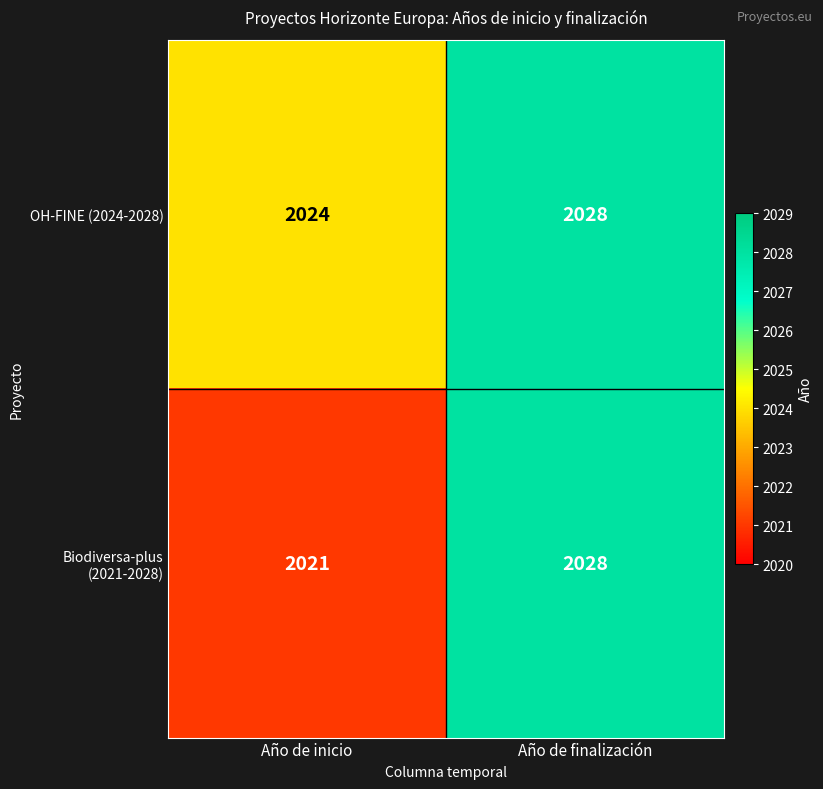

What is the difference between the Biodiversa-plus (2021-2028) values at Año de inicio and Año de finalización?

7